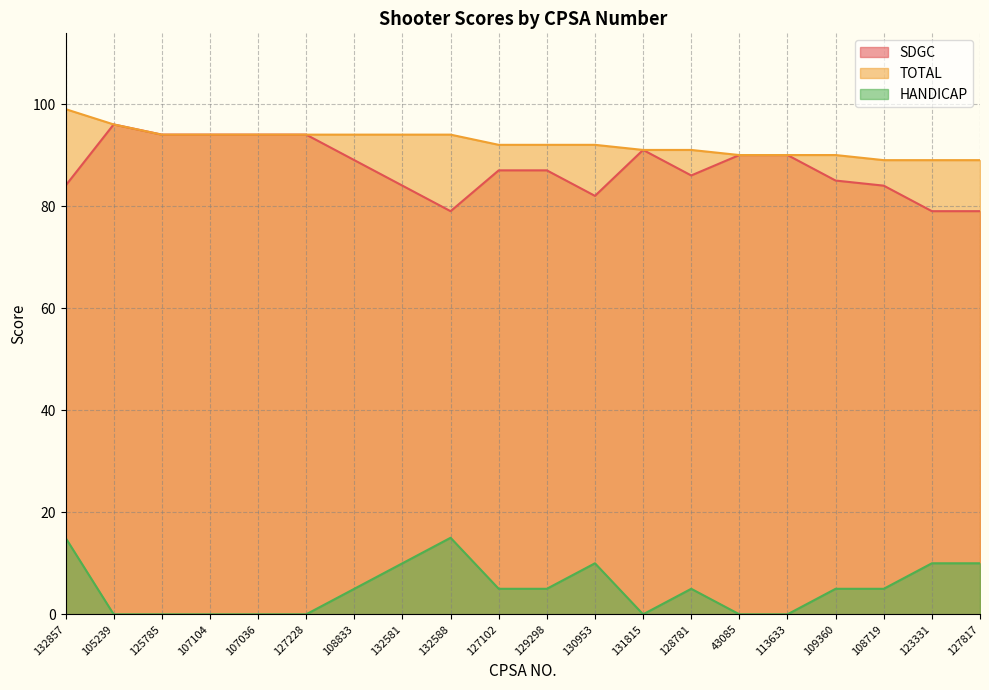

Rank the series by their maximum value, from highest to lowest.

TOTAL, SDGC, HANDICAP